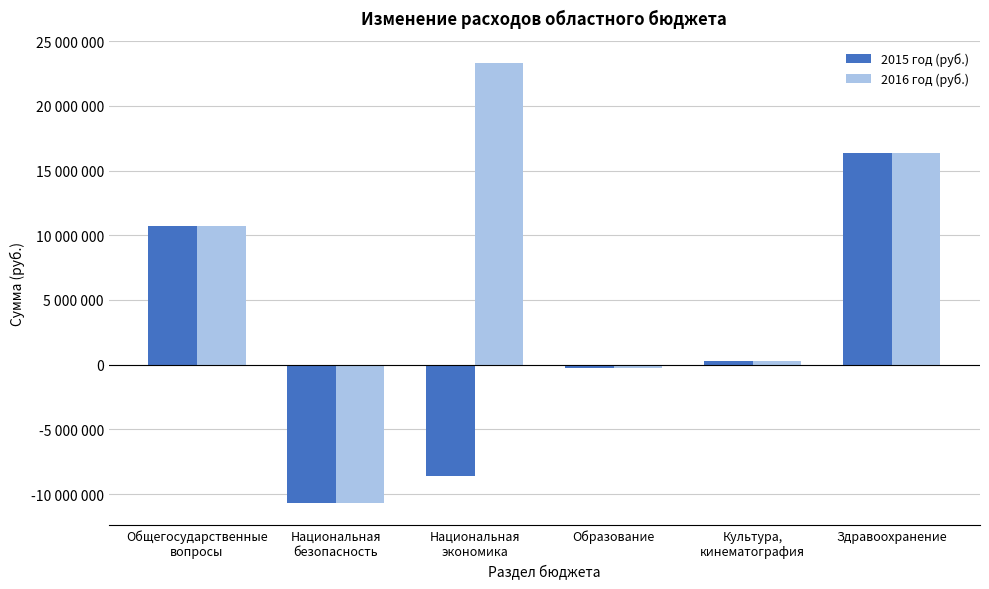

What is the sum of the 2015 год (руб.) values at Здравоохранение and Культура,
кинематография?

16690000